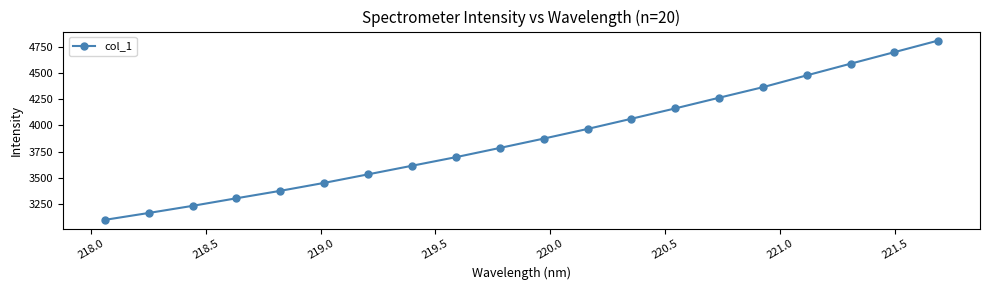

Does the chart have visible grid lines?

No